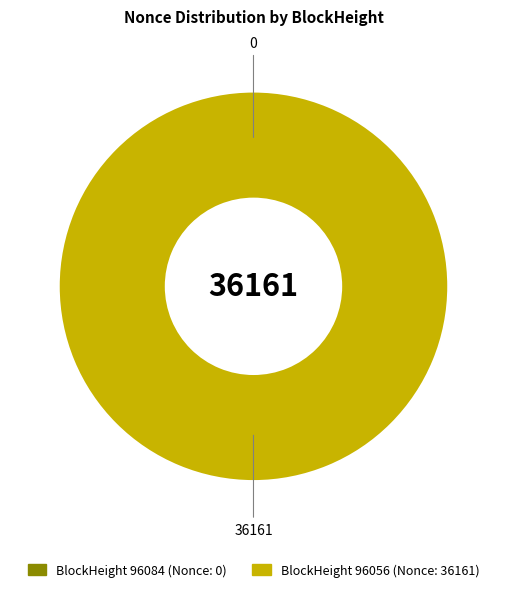

To the nearest percent, what is the combined percentage of 96084 and 96056?

100%